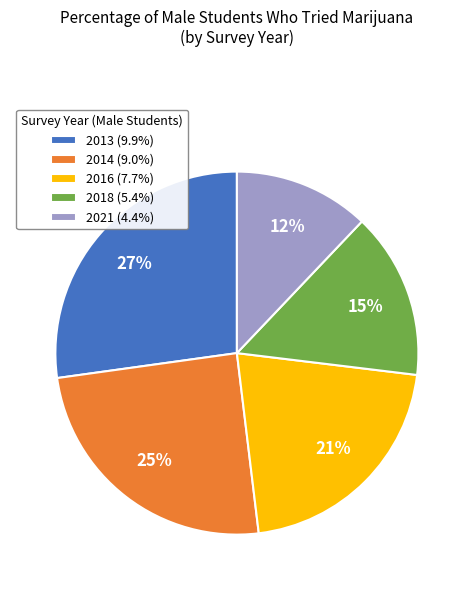

The 2021 slice represents 1% of the pie. True or false?

False